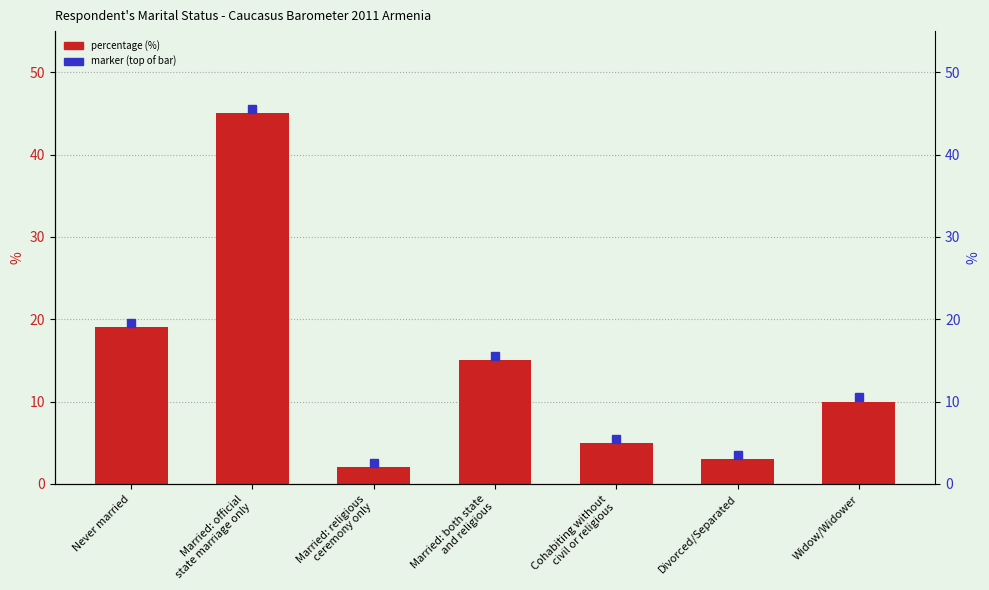

What is the change in value from Married: both state
and religious to Cohabiting without
civil or religious?

-10